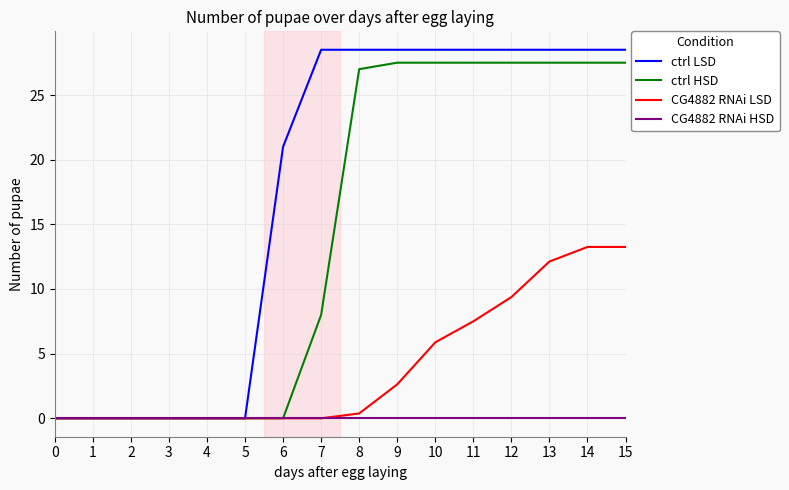

The ctrl HSD series shows -9.5 at 3. True or false?

False